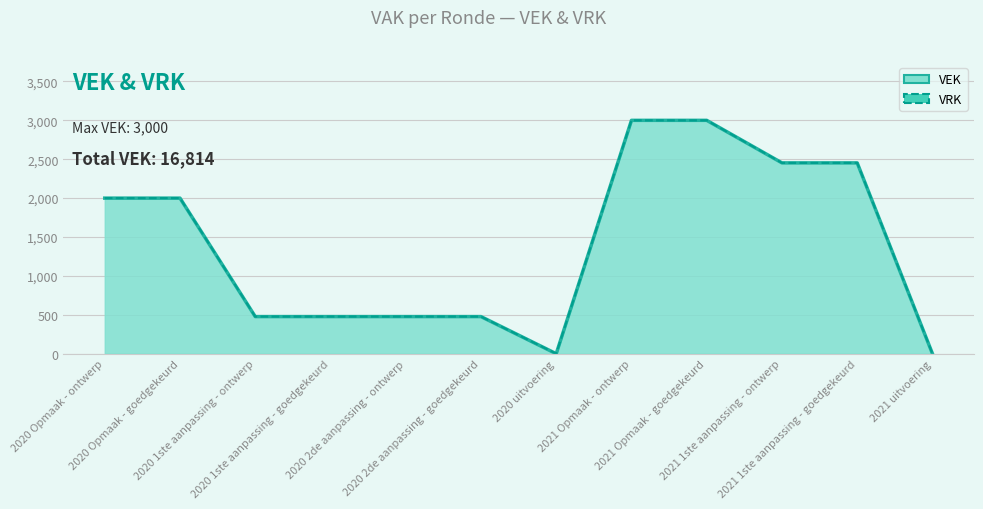

Count the values in the range 477 to 2453.

8